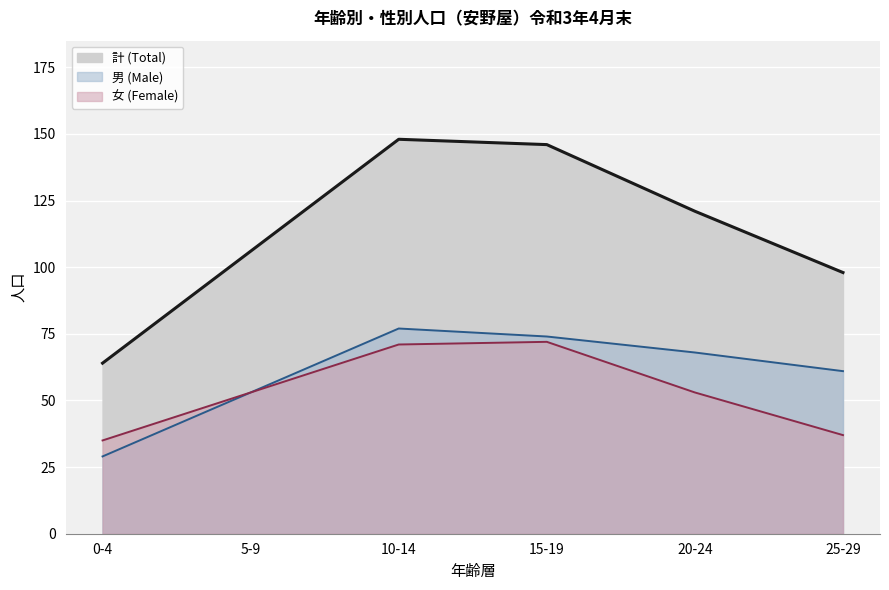

True or false: male and female cross at least once.

False